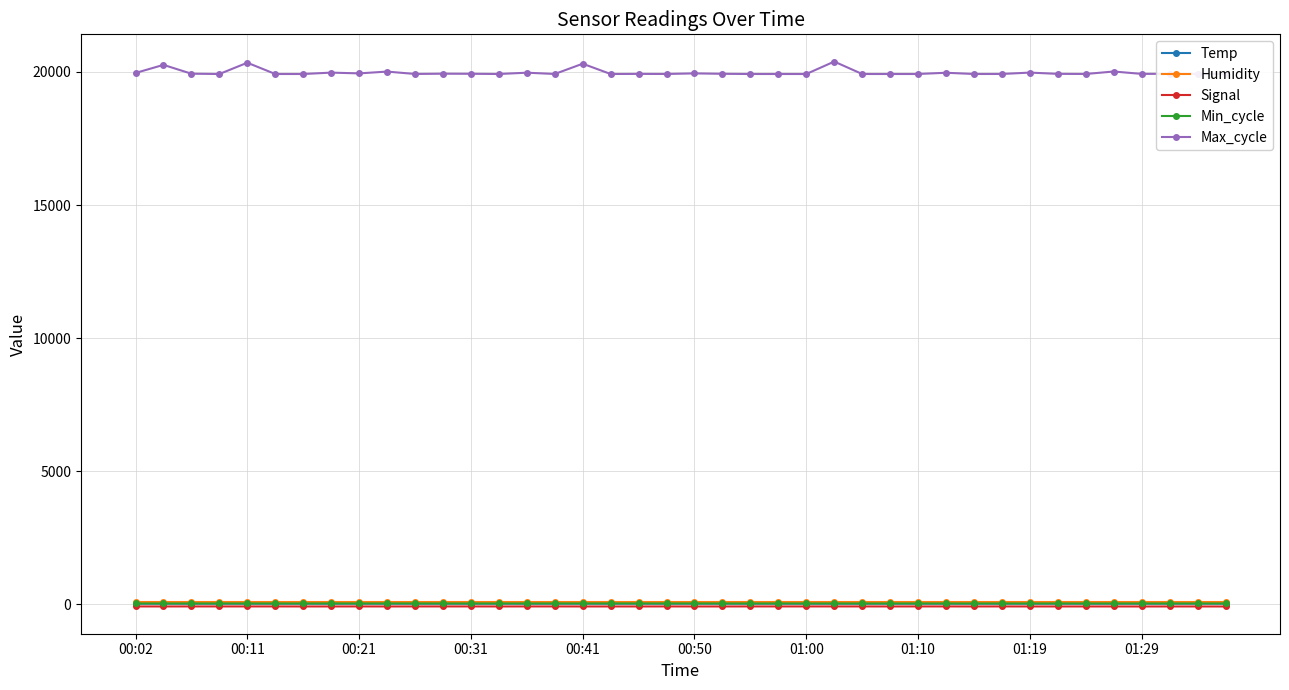

Does the chart have visible grid lines?

Yes